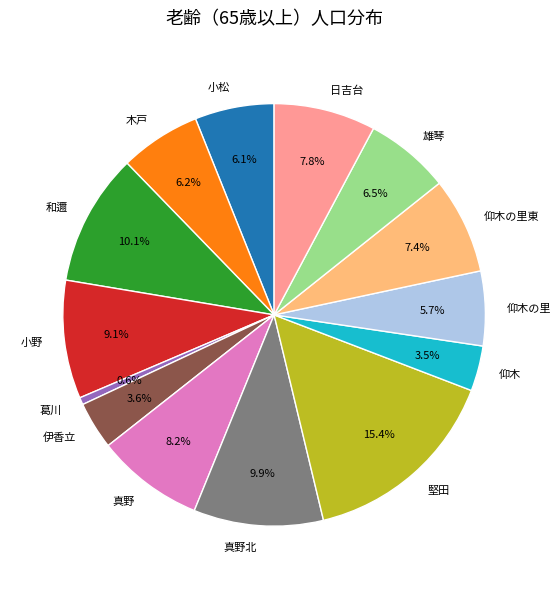

What percentage is the 真野 slice, to the nearest percent?

8%